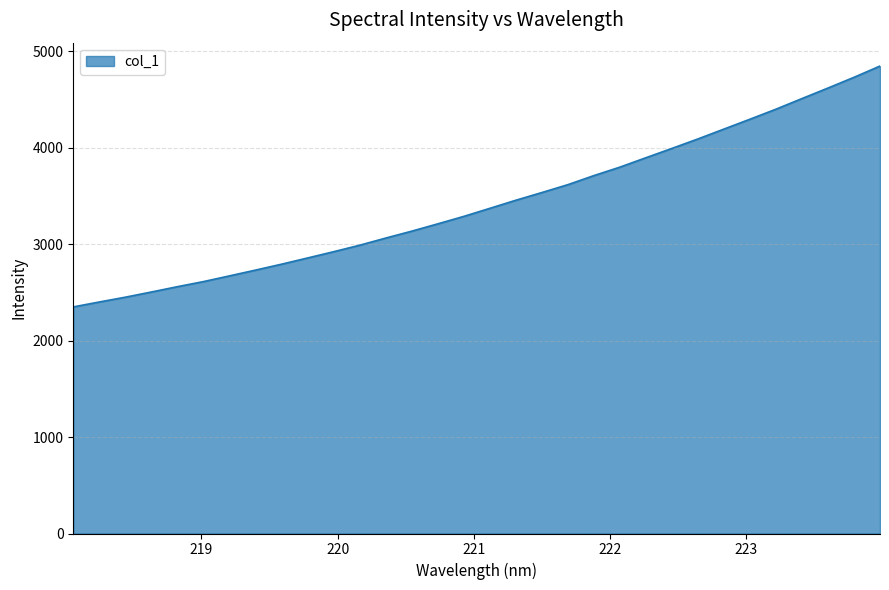

True or false: the data has more than 2 interior local peaks.

False